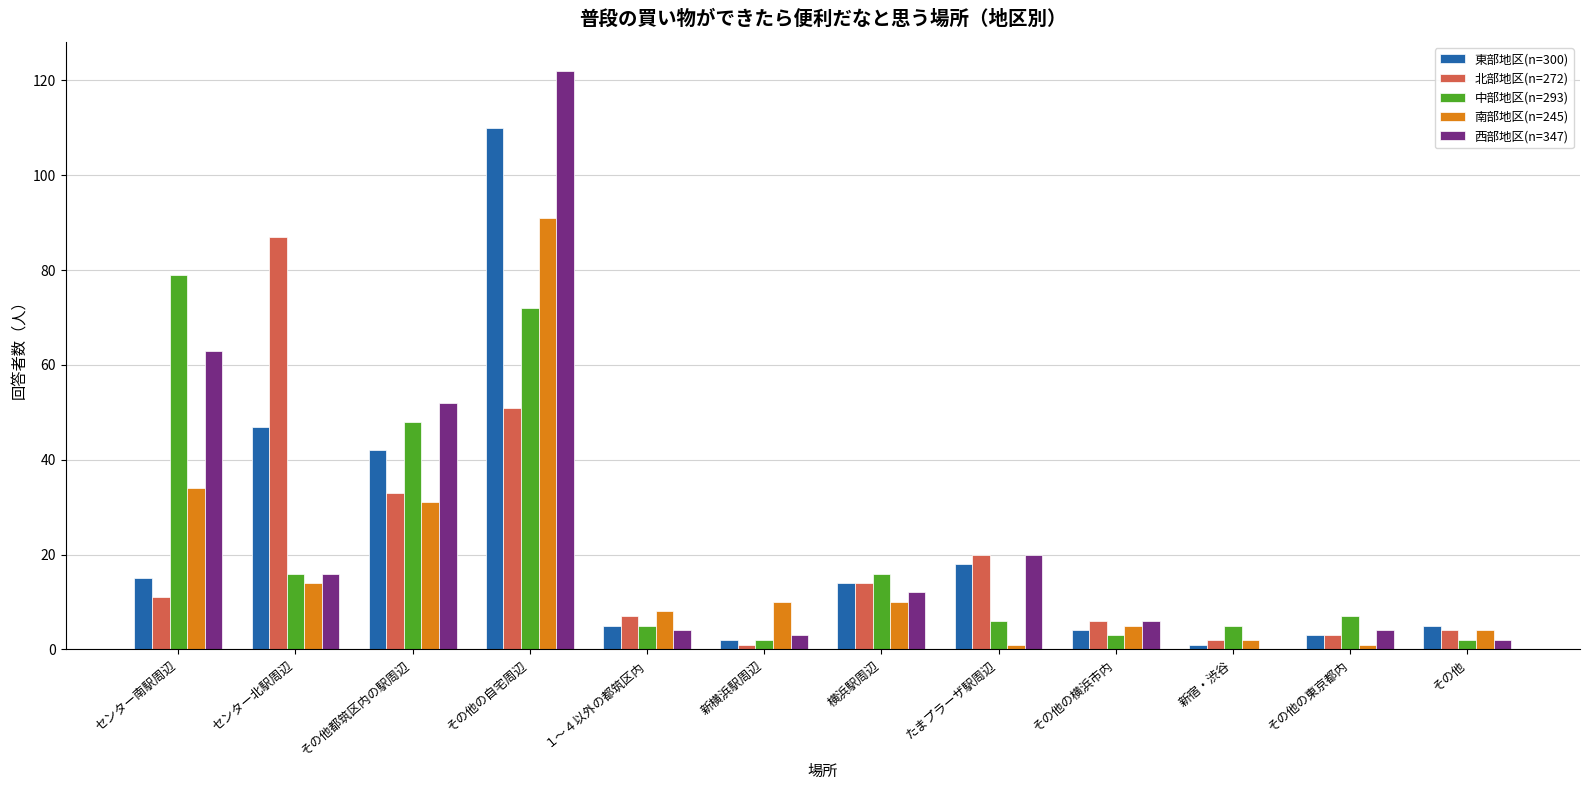

Is the value of 東部地区(n=300) at １～４以外の都筑区内 greater than the value of 北部地区(n=272) at その他の自宅周辺?

No